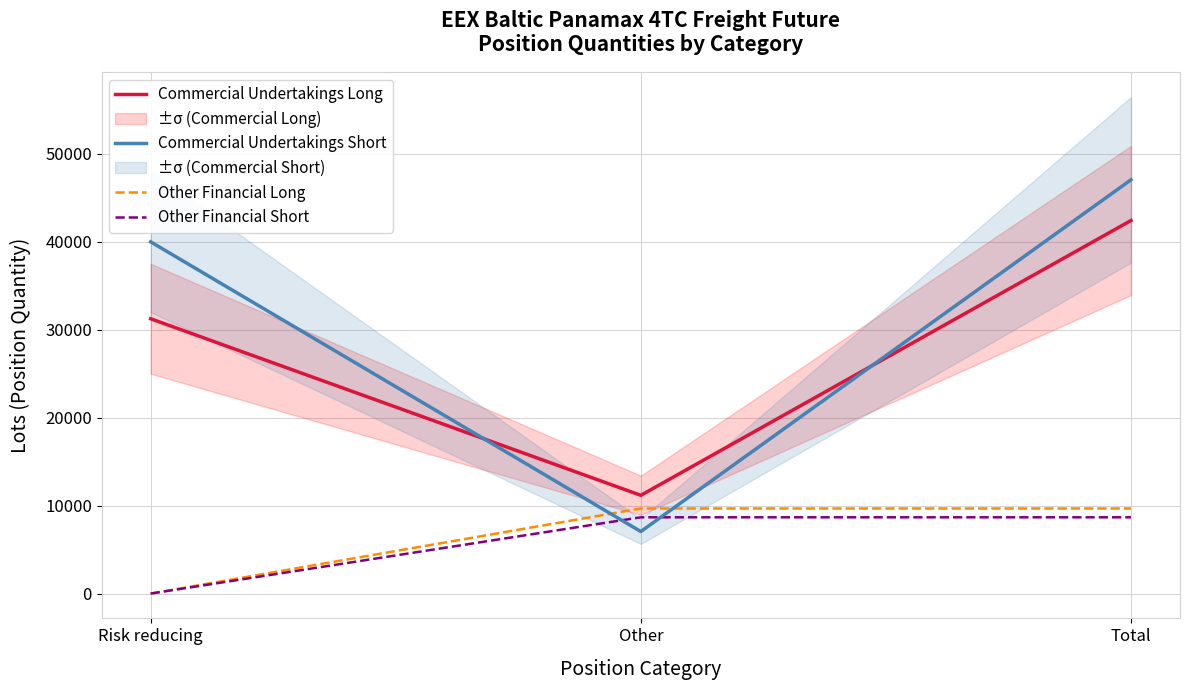

What is the value of the Commercial Undertakings Short point at the 2nd from the left?

7055.0